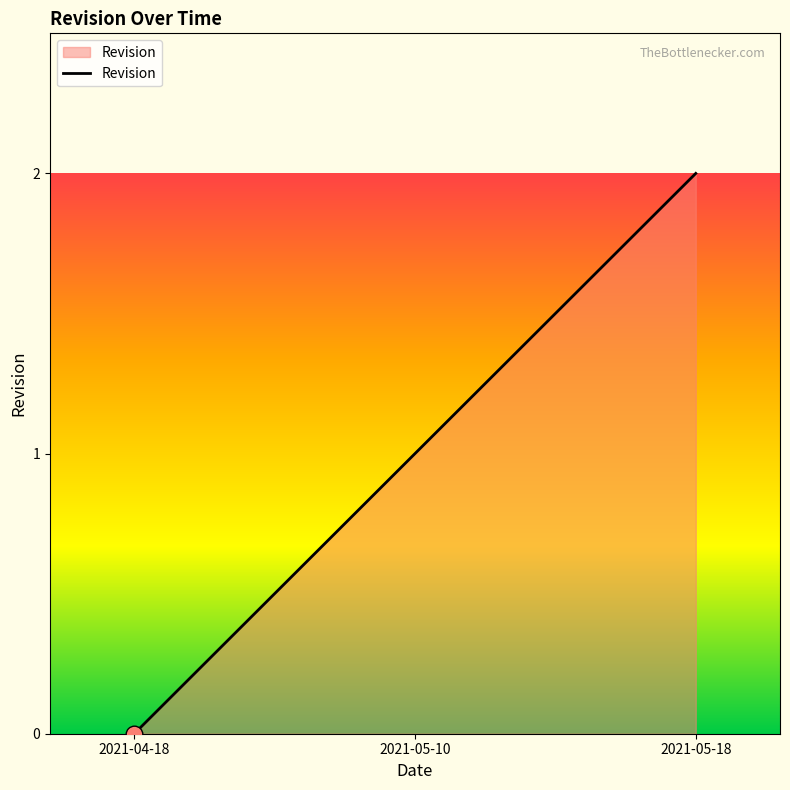

Reading left to right, list all the values displayed in this chart.

2021-04-18=0	2021-05-10=1	2021-05-18=2